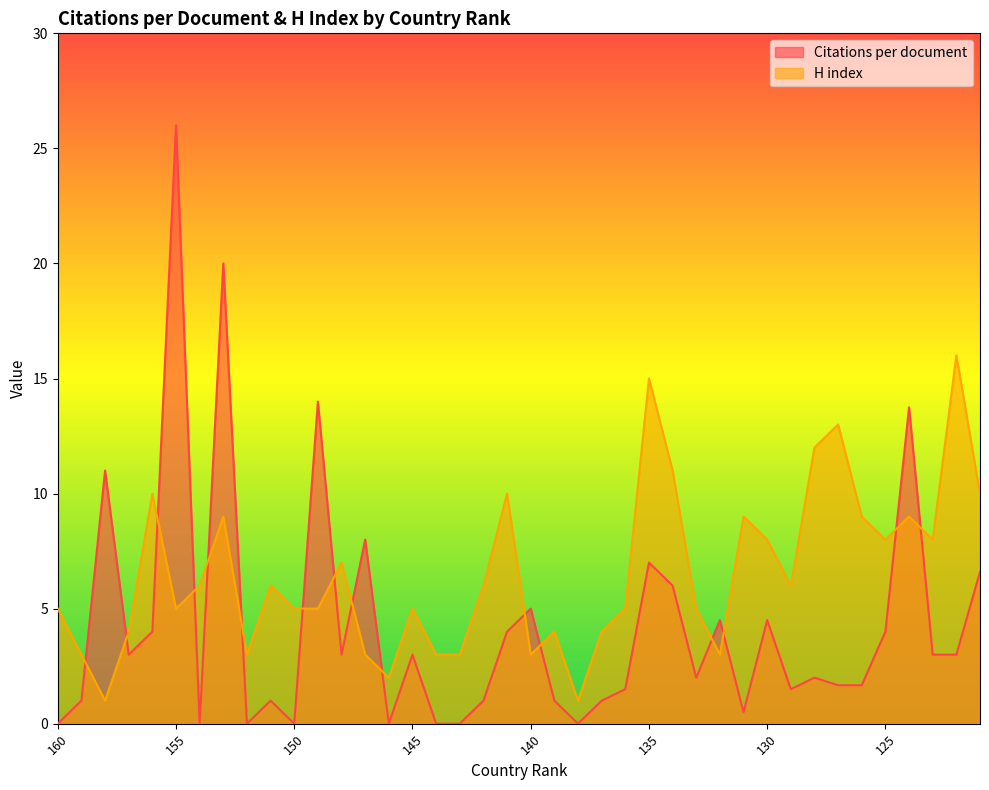

Is the value of H index at 143 greater than the value of Citations per document at 156?

No